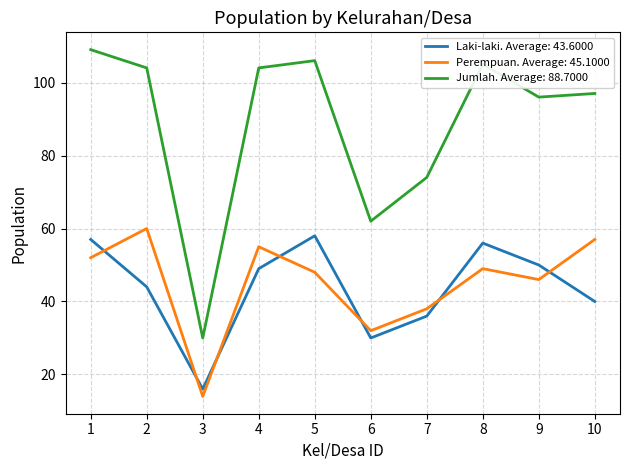

At 1, list the series in order from largest to smallest.

Jumlah. Average: 88.7000, Laki-laki. Average: 43.6000, Perempuan. Average: 45.1000